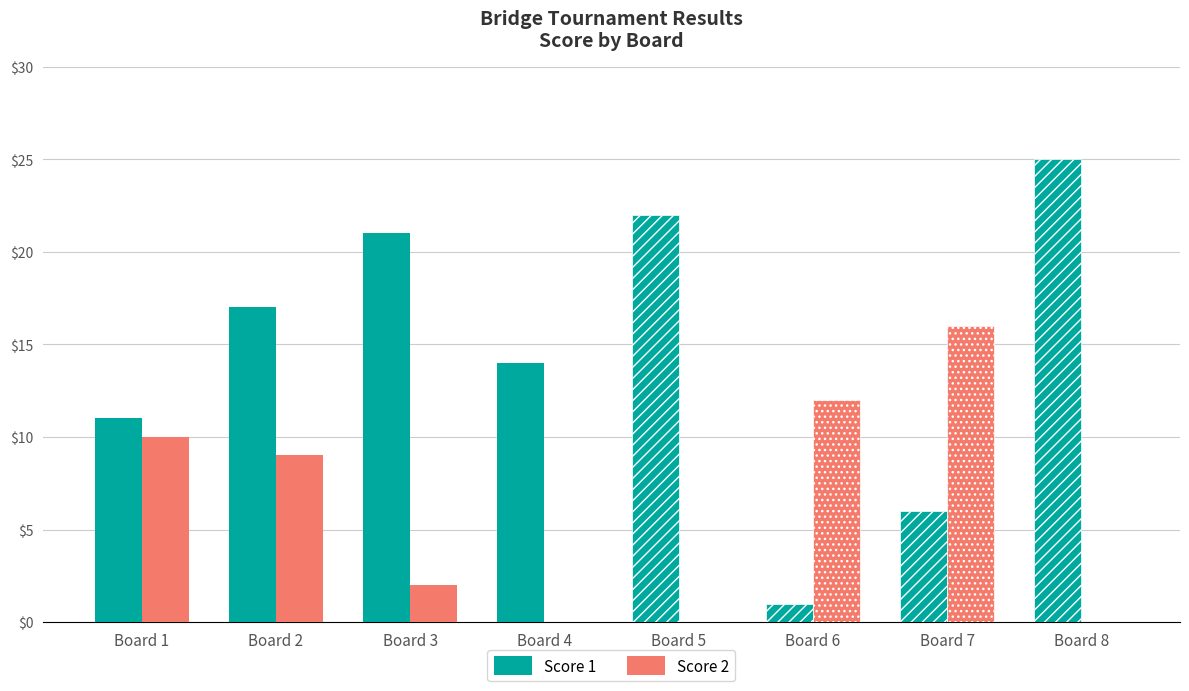

Is it true that Score 1 equals 6 at Board 7?

True